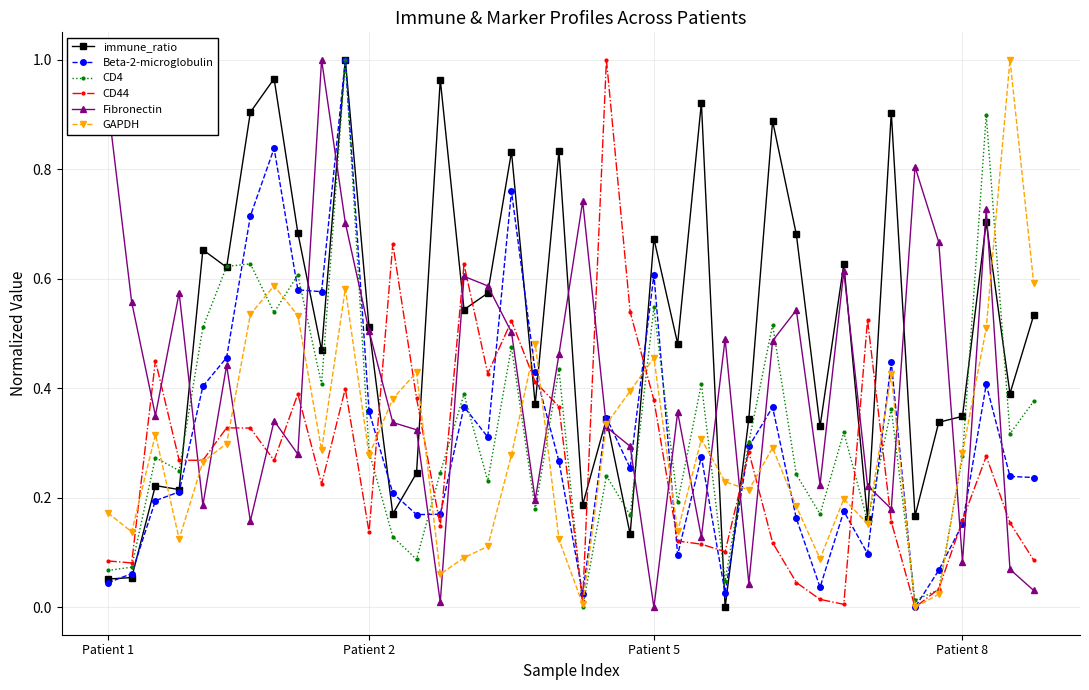

True or false: GAPDH has more than 0 interior local peaks.

True